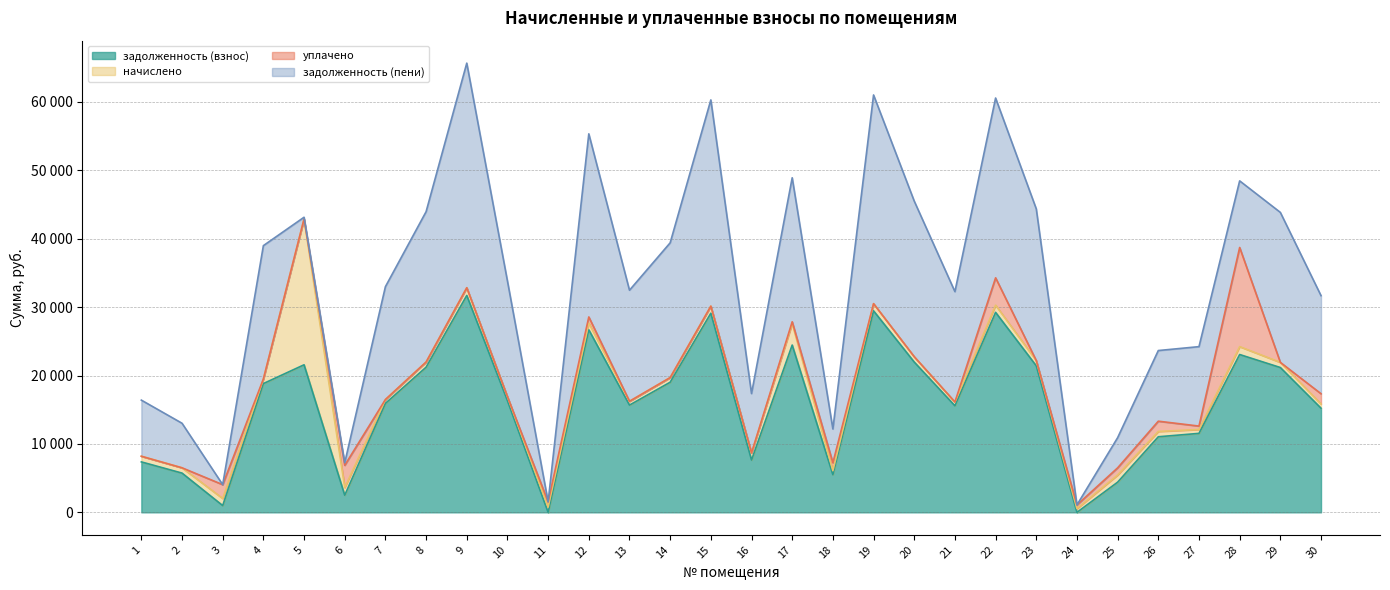

At which category is the sum across all series the highest?

9